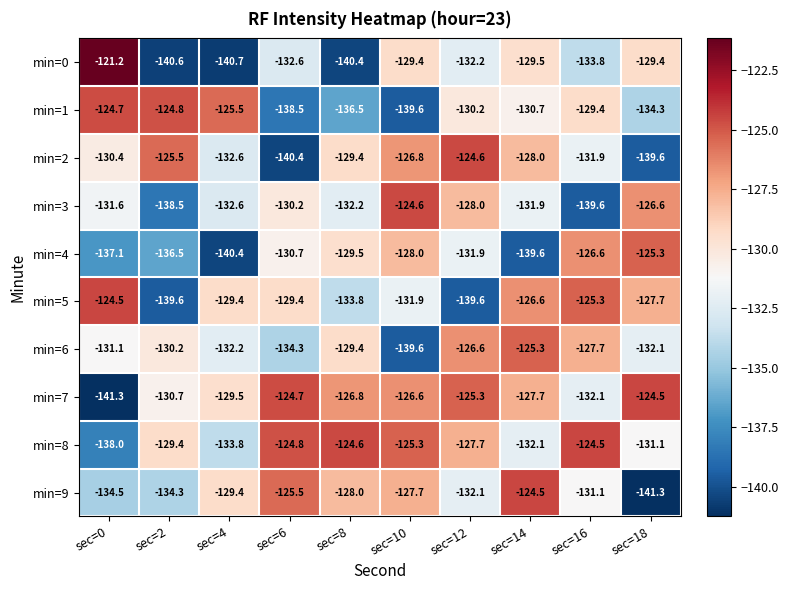

What is the sum of all min=4 values?

-1325.6